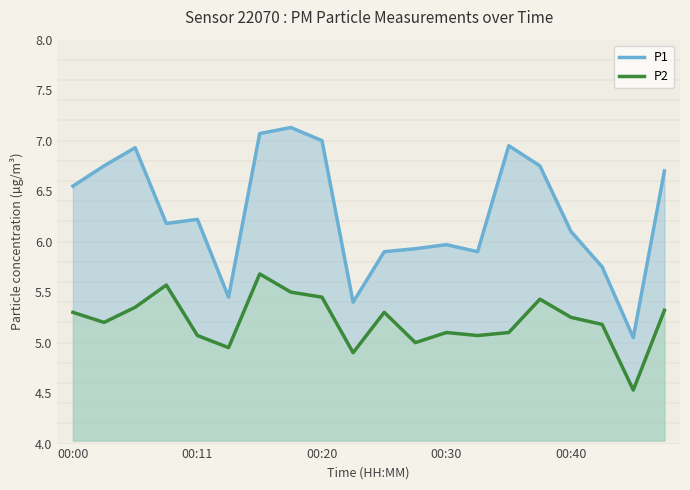

List the series in order of their peak value, lowest first.

P2, P1